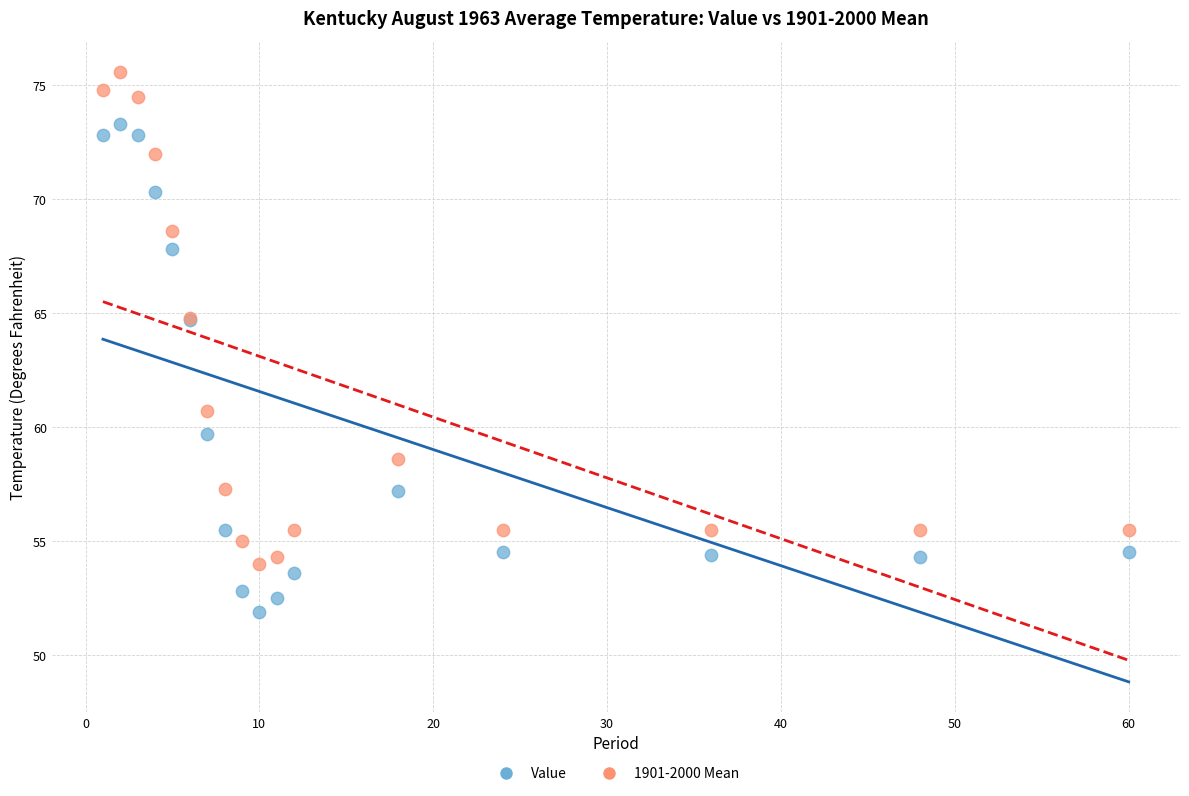

In the Value series, what Y value is closest to 62?

59.7